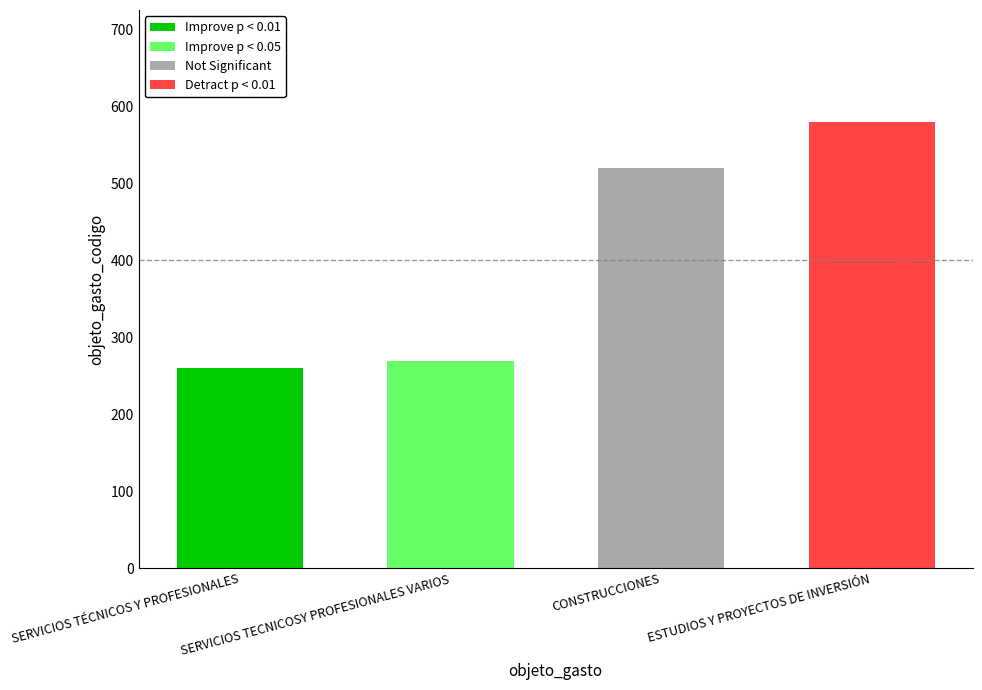

Rank the categories by value from highest to lowest.

ESTUDIOS Y PROYECTOS DE INVERSIÓN, CONSTRUCCIONES, SERVICIOS TECNICOSY PROFESIONALES VARIOS, SERVICIOS TÉCNICOS Y PROFESIONALES